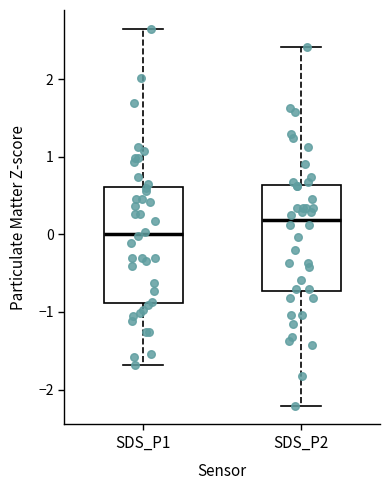

Where is the lower edge of the box for SDS_P1 on the y-axis? The values are not printed on the chart, so give them approximately, as read against the axis.

-0.9